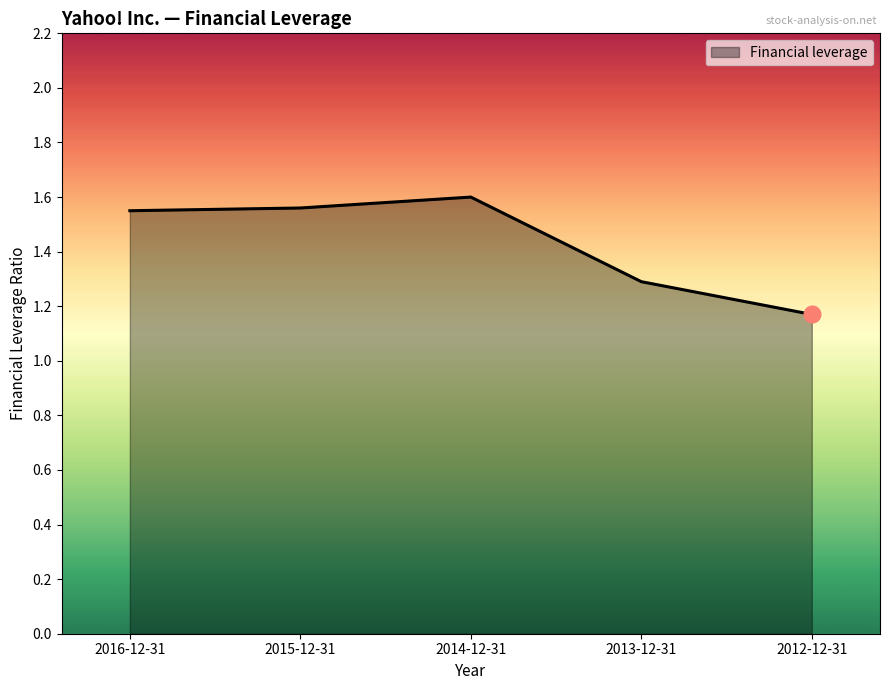

Does the chart have visible grid lines?

No